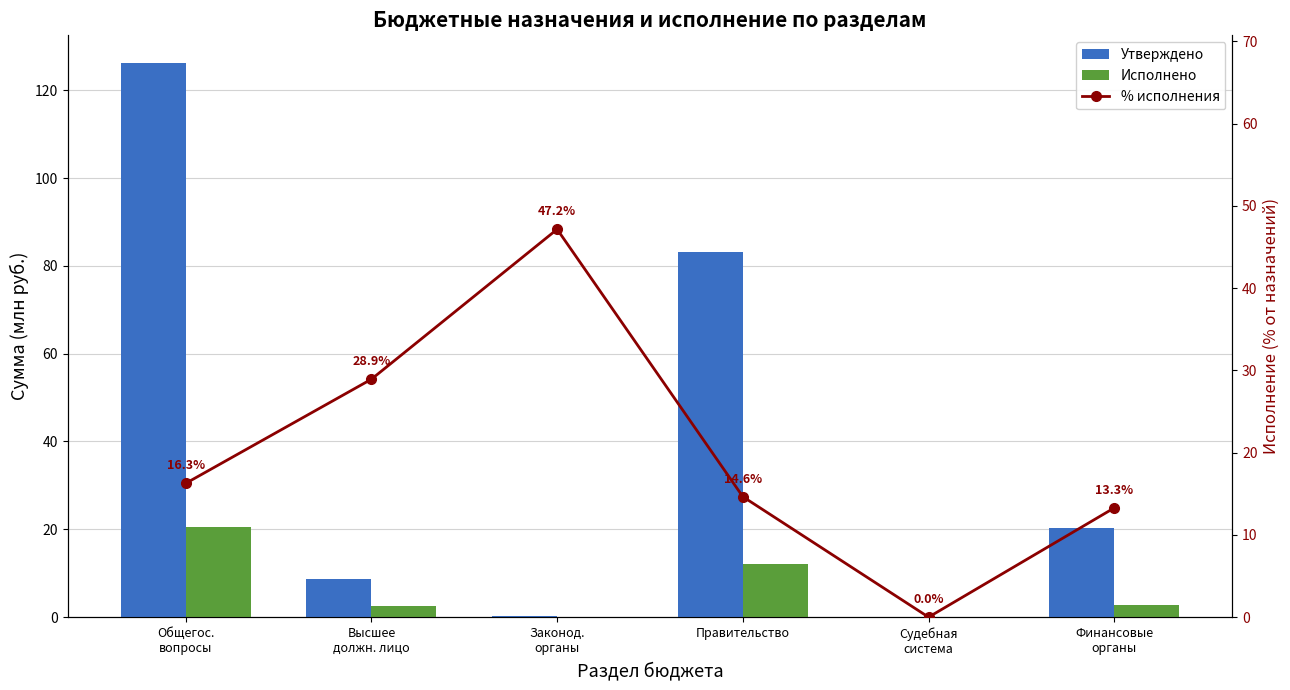

How many groups of bars are there?

6